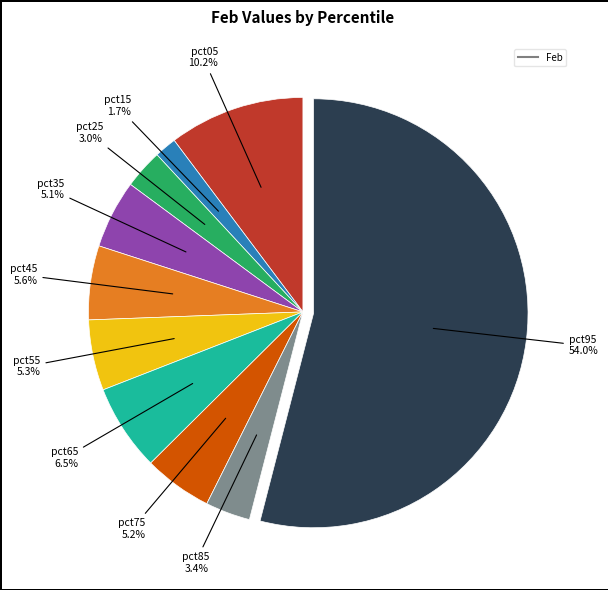

Is there any slice that represents more than half of the pie?

Yes